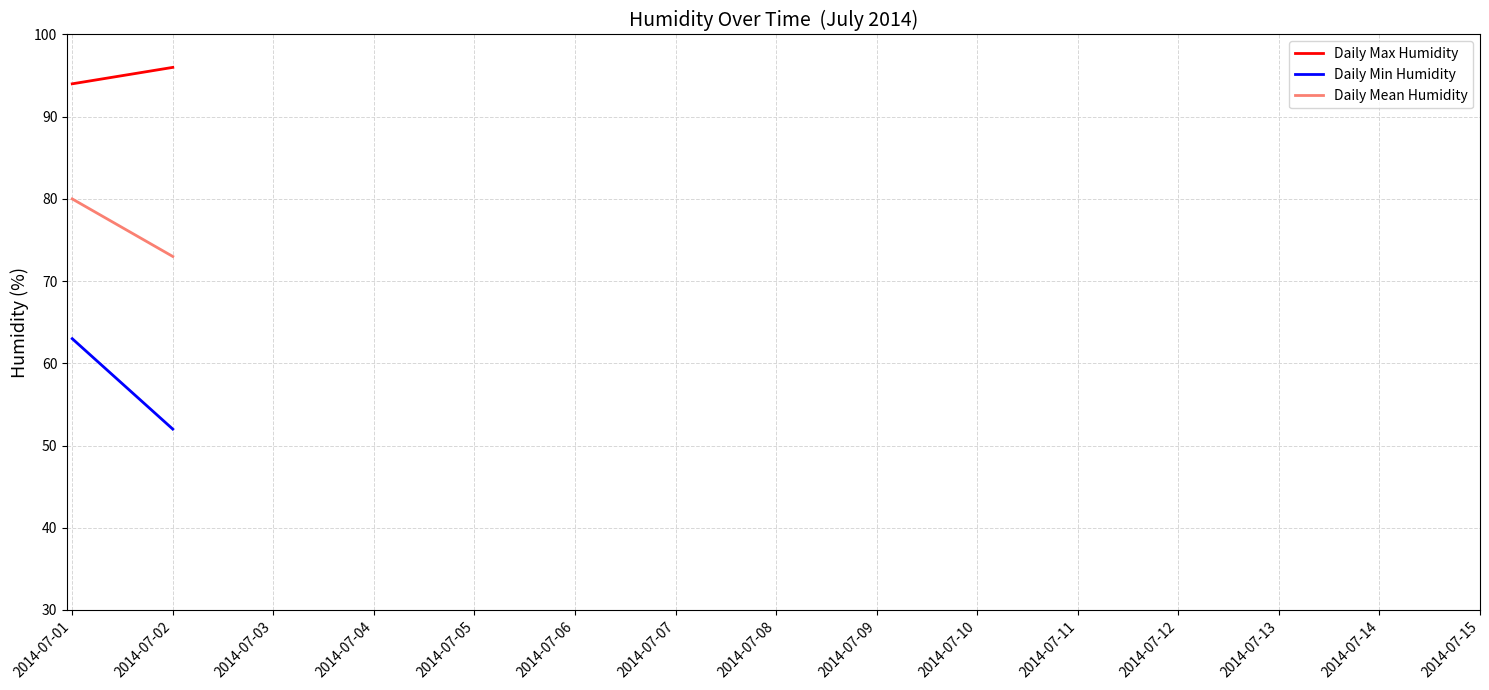

Is the value of Daily Min Humidity at 2014-07-01 greater than the value of Daily Max Humidity at 2014-07-01?

No